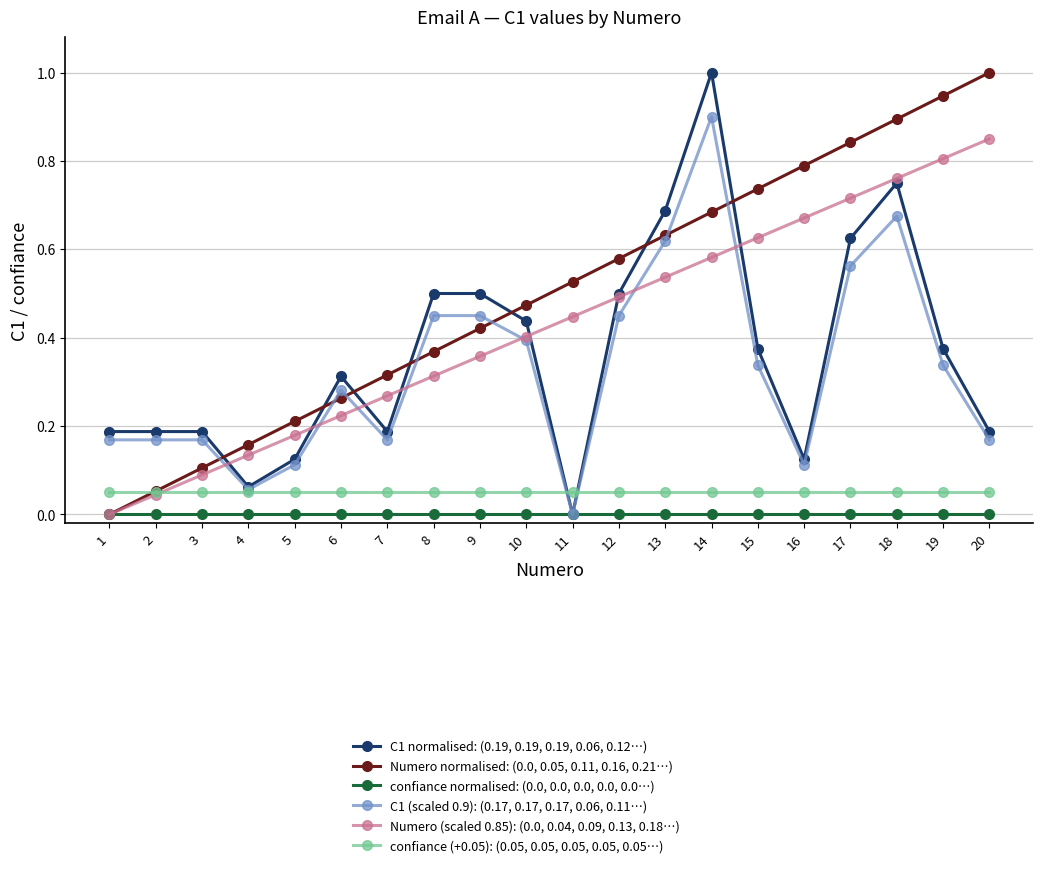

Is the value of Numero (scaled 0.85): (0.0, 0.04, 0.09, 0.13, 0.18…) at 13 greater than the value of confiance normalised: (0.0, 0.0, 0.0, 0.0, 0.0…) at 1?

Yes